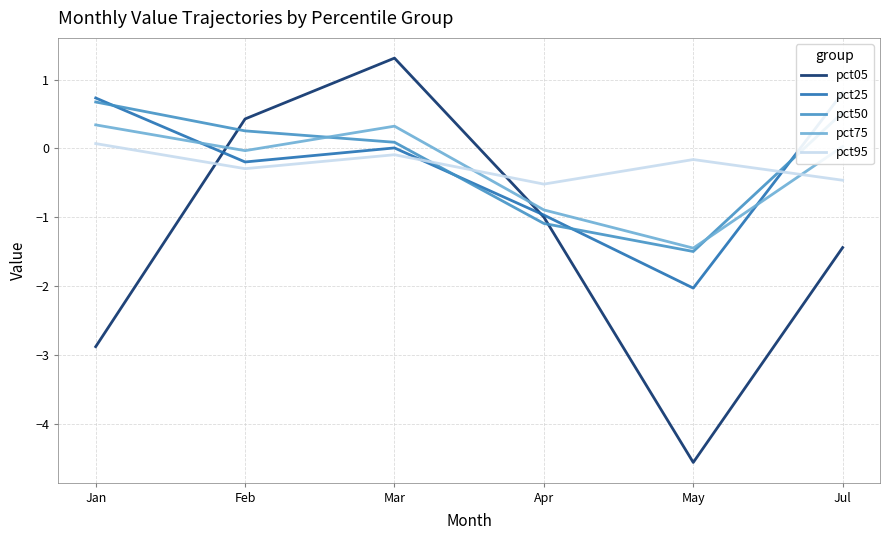

Is the value of pct95 at Jul greater than the value of pct25 at Jan?

No